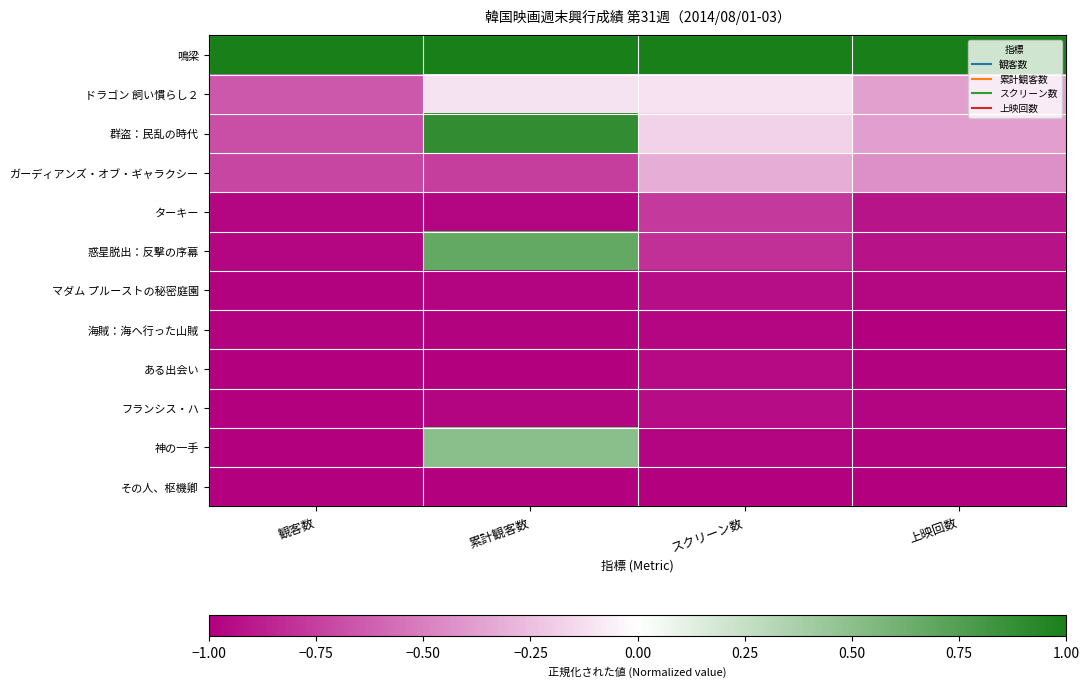

Reading left to right, extract all data points from this chart.

鳴梁: 観客数=1.0	累計観客数=1.0	スクリーン数=1.0	上映回数=1.0
ドラゴン 飼い慣らし２: 観客数=-0.7	累計観客数=-0.1	スクリーン数=-0.1	上映回数=-0.4
群盗：民乱の時代: 観客数=-0.7	累計観客数=0.9	スクリーン数=-0.2	上映回数=-0.4
ガーディアンズ・オブ・ギャラクシー: 観客数=-0.7	累計観客数=-0.8	スクリーン数=-0.3	上映回数=-0.4
ターキー: 観客数=-1.0	累計観客数=-1.0	スクリーン数=-0.8	上映回数=-0.9
惑星脱出：反撃の序幕: 観客数=-1.0	累計観客数=0.7	スクリーン数=-0.8	上映回数=-0.9
マダム プルーストの秘密庭園: 観客数=-1.0	累計観客数=-1.0	スクリーン数=-0.9	上映回数=-1.0
海賊：海へ行った山賊: 観客数=-1.0	累計観客数=-1.0	スクリーン数=-1.0	上映回数=-1.0
ある出会い: 観客数=-1.0	累計観客数=-1.0	スクリーン数=-1.0	上映回数=-1.0
フランシス・ハ: 観客数=-1.0	累計観客数=-1.0	スクリーン数=-0.9	上映回数=-1.0
神の一手: 観客数=-1.0	累計観客数=0.5	スクリーン数=-1.0	上映回数=-1.0
その人、枢機卿: 観客数=-1.0	累計観客数=-1.0	スクリーン数=-1.0	上映回数=-1.0